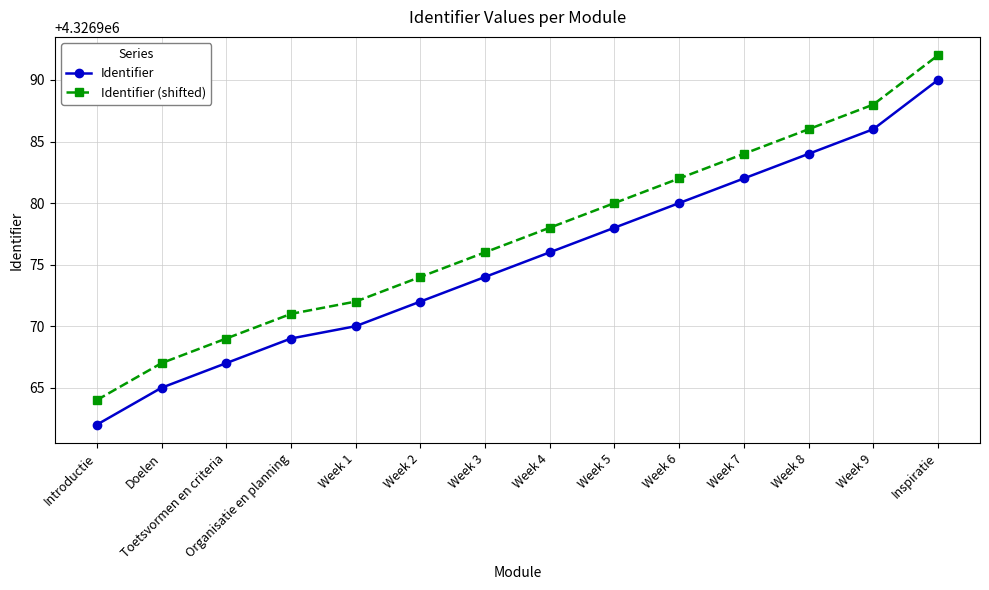

What is the difference between the Identifier (shifted) values at Week 1 and Week 2?

2